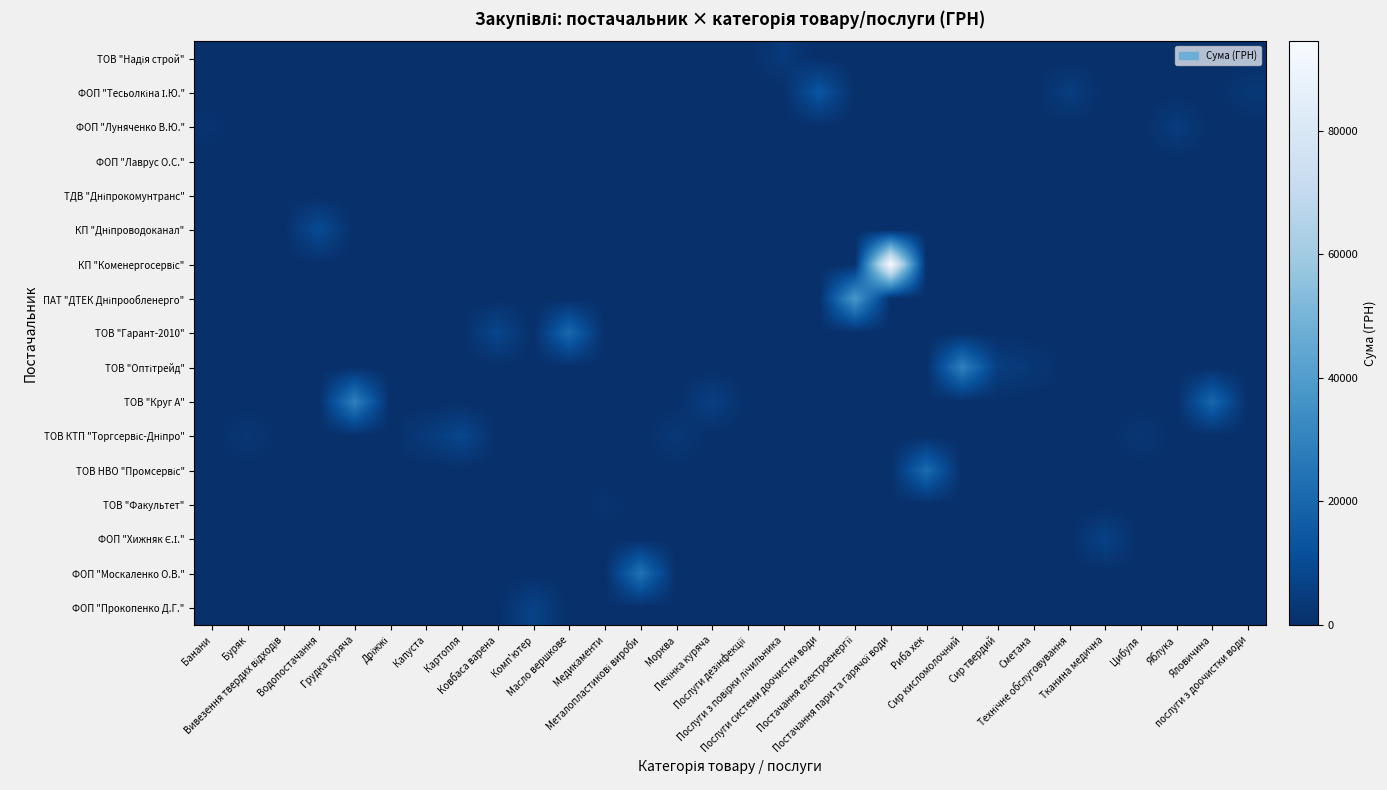

How many series are shown in this chart?

17